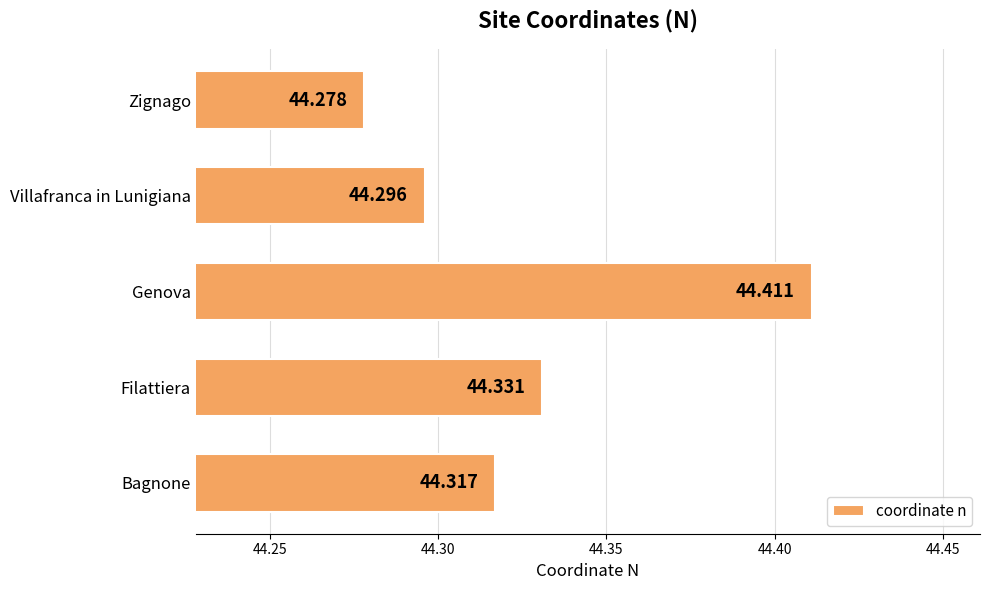

Which label corresponds to the smallest value in the chart?

Zignago